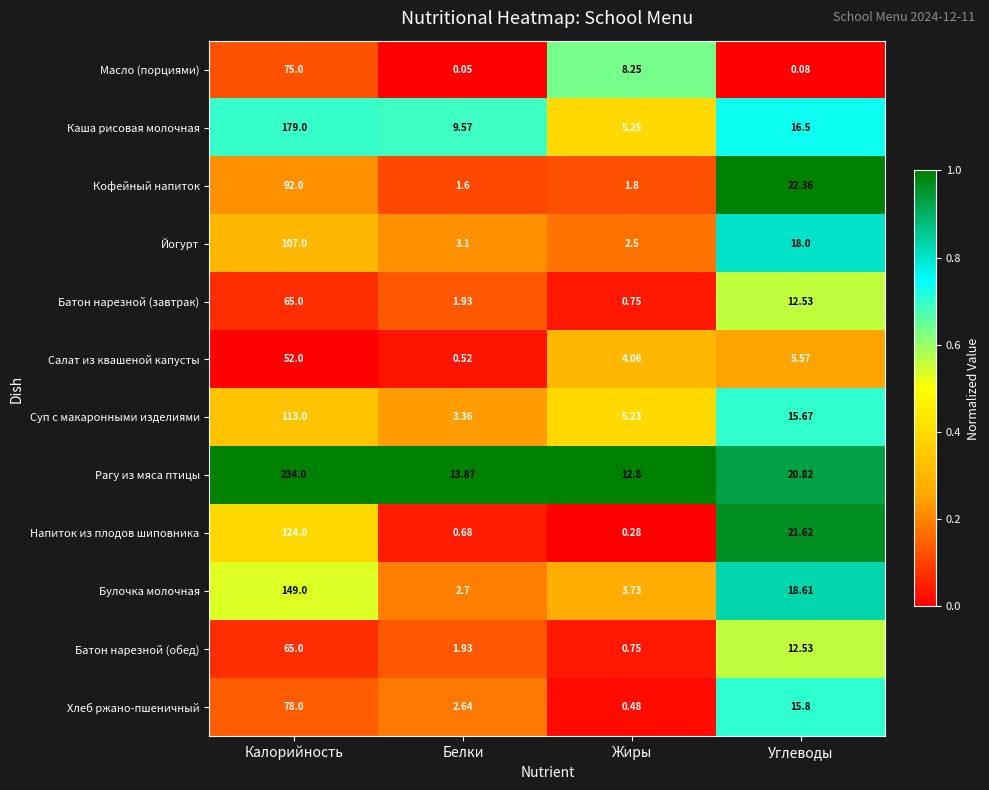

What is the difference between the highest and lowest values at Углеводы?

22.3